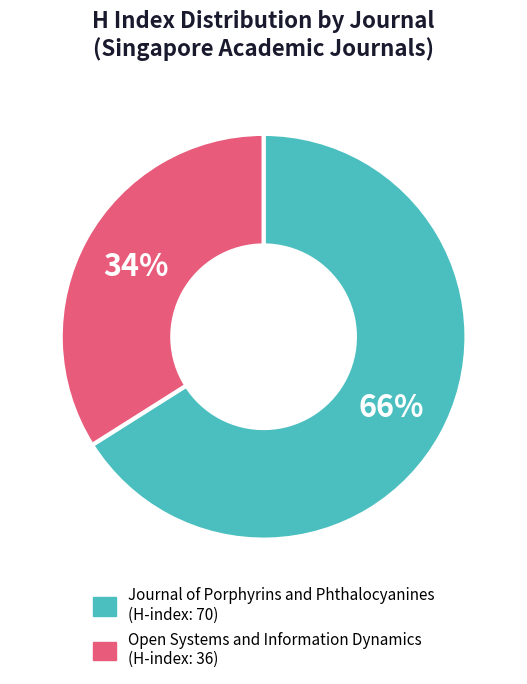

Does any single category account for the majority?

Yes